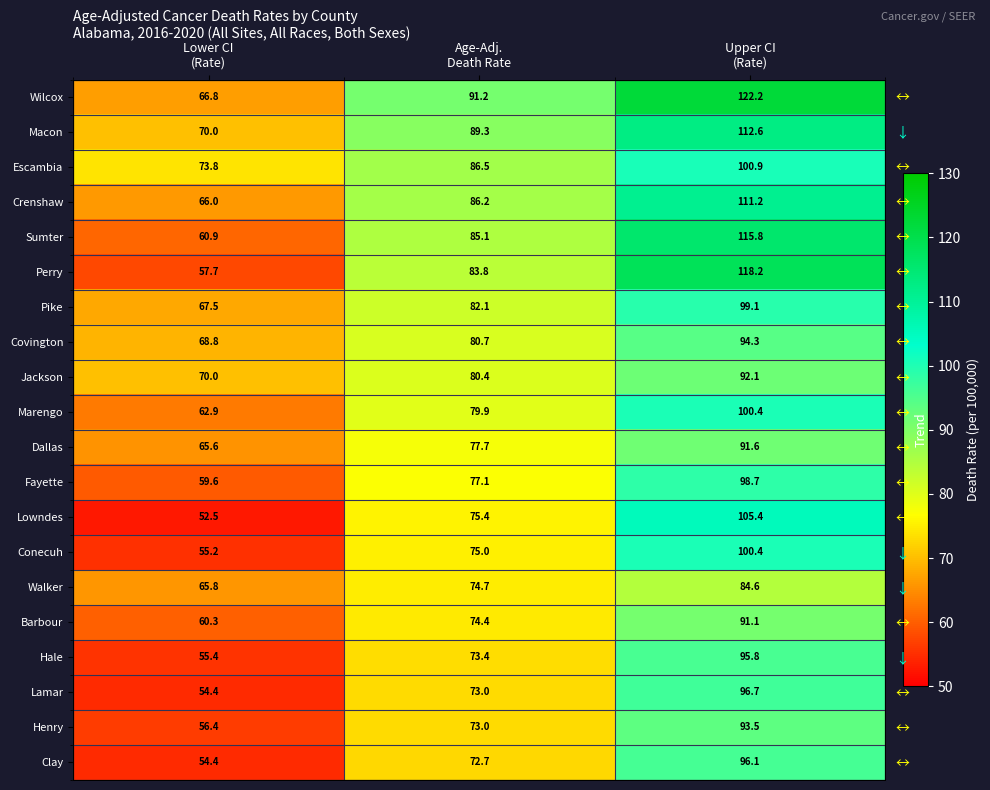

What is the difference between the Pike values at Upper CI (Rate) and Lower CI (Rate)?

31.6